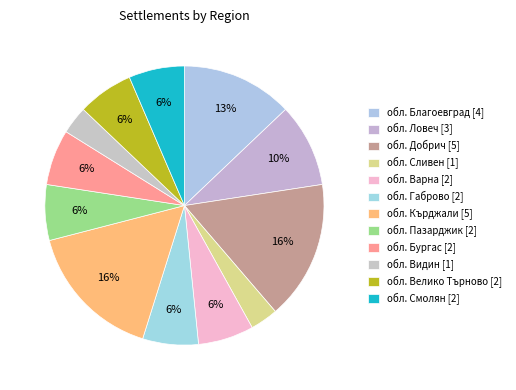

Between обл. Пазарджик and обл. Варна, which is larger?

обл. Пазарджик